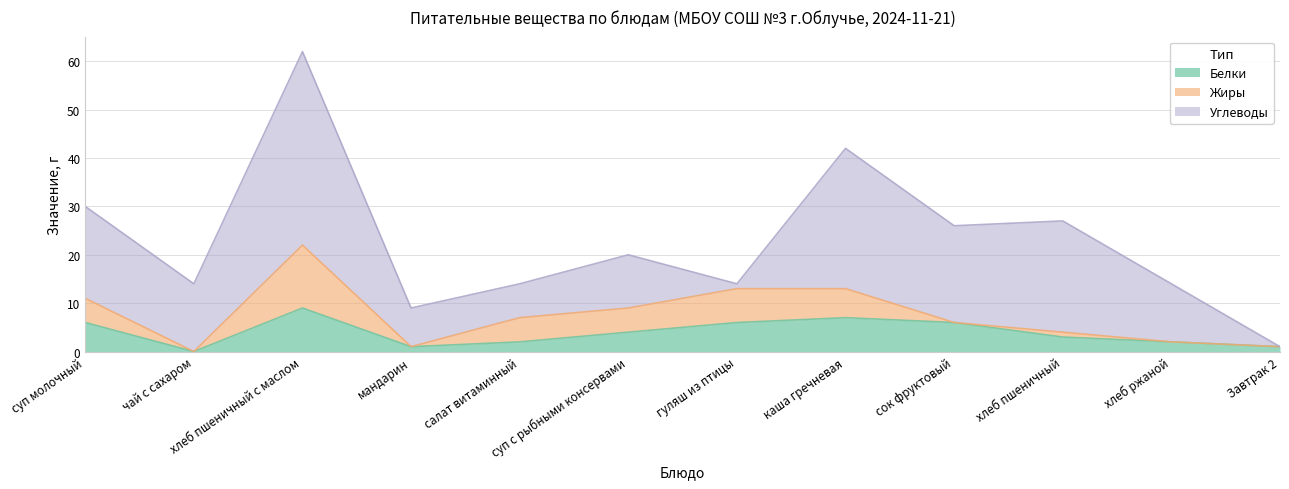

What is the difference between the second highest and second lowest values in the Углеводы series?

28